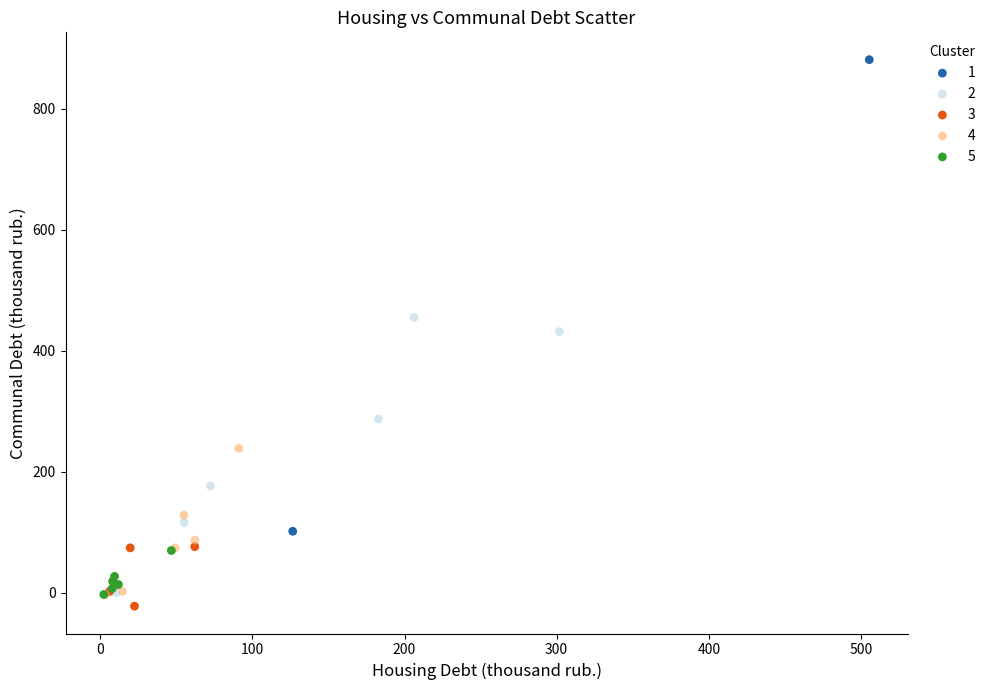

Which series contains the highest Y value?

1